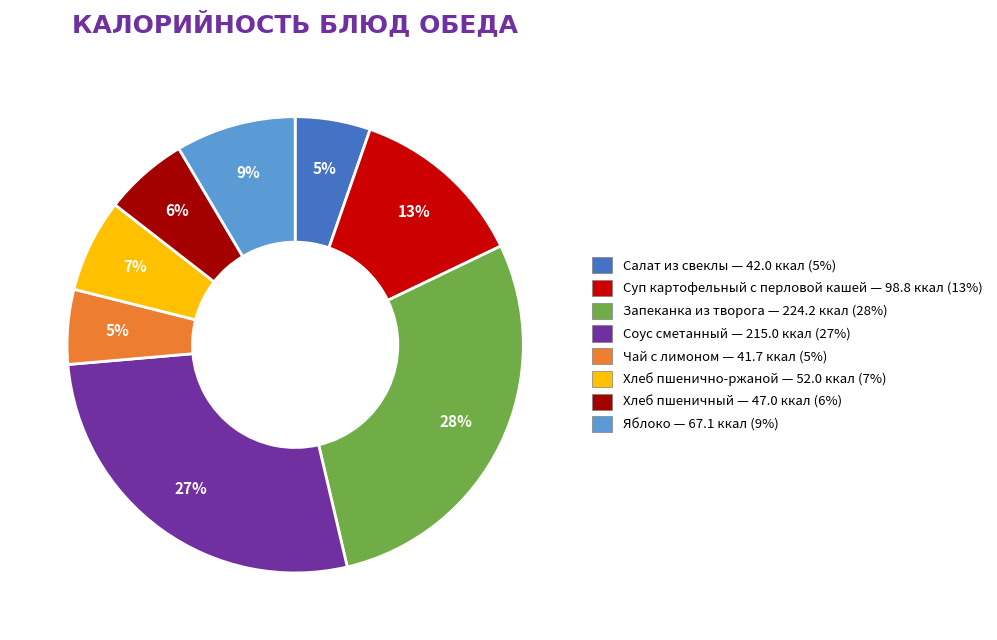

Is it true that Запеканка из творога is 28% of the pie?

True